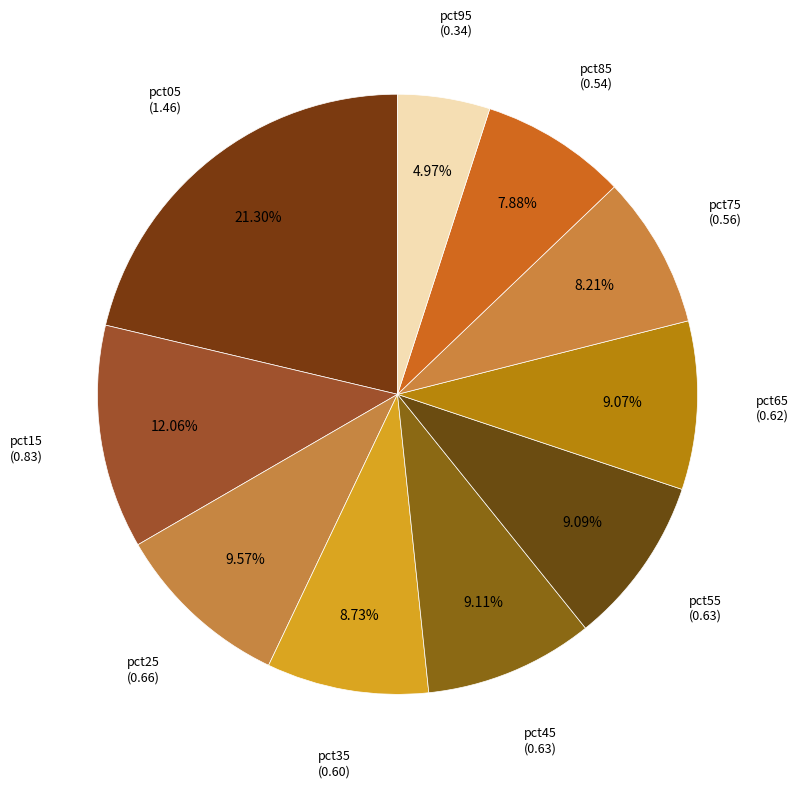

Count the number of slices in the pie.

10